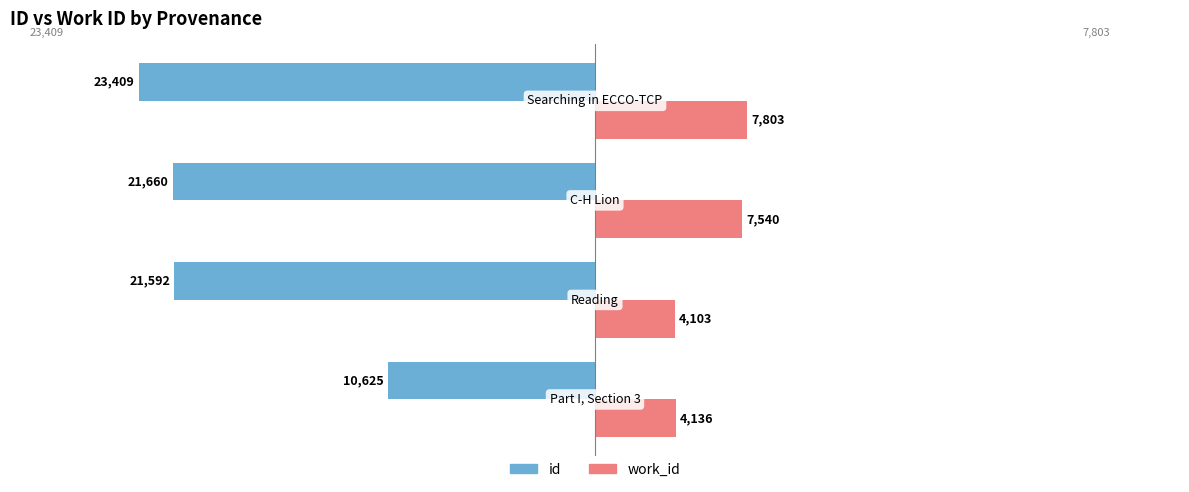

What is the sum of all work_id values?

23582